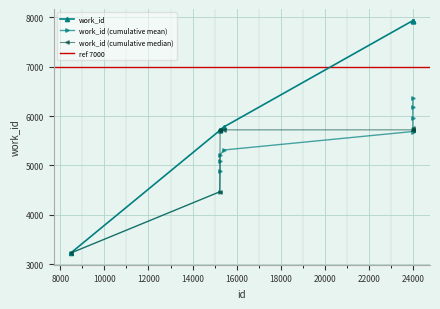

True or false: the data shows 9135 at 15251.

False